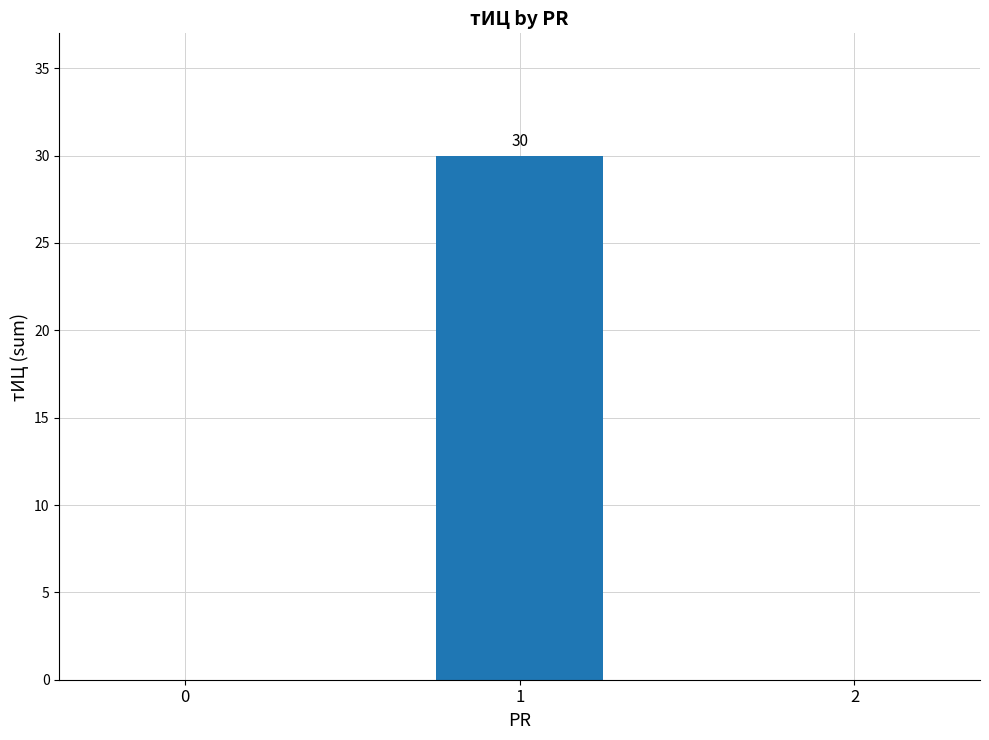

What is the sum of all values?

30